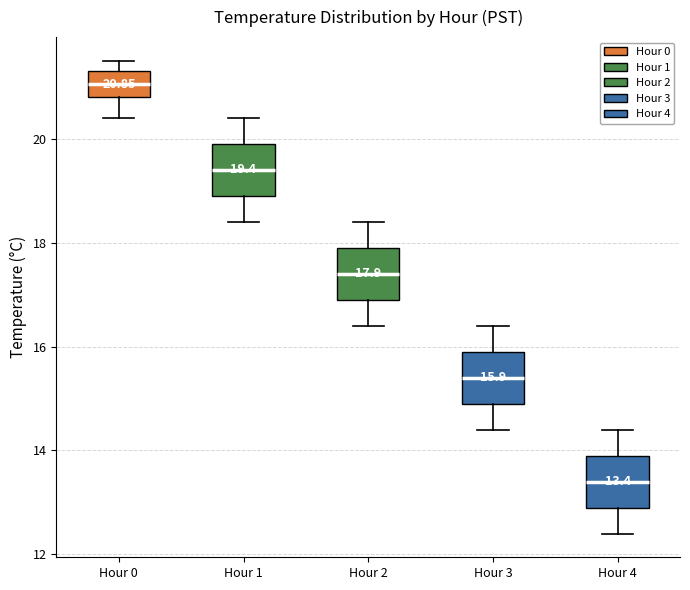

Which box has the lowest median line?

Hour 4